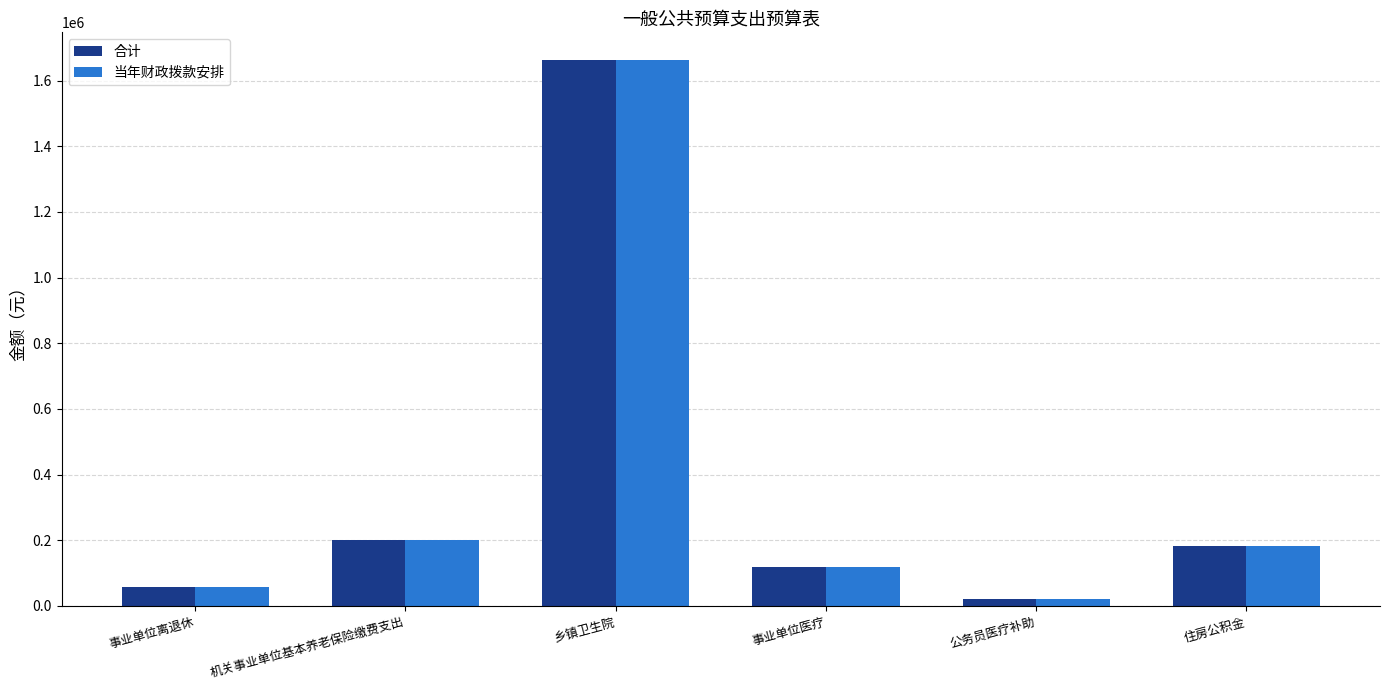

At how many categories does at least one series exceed 798477?

1